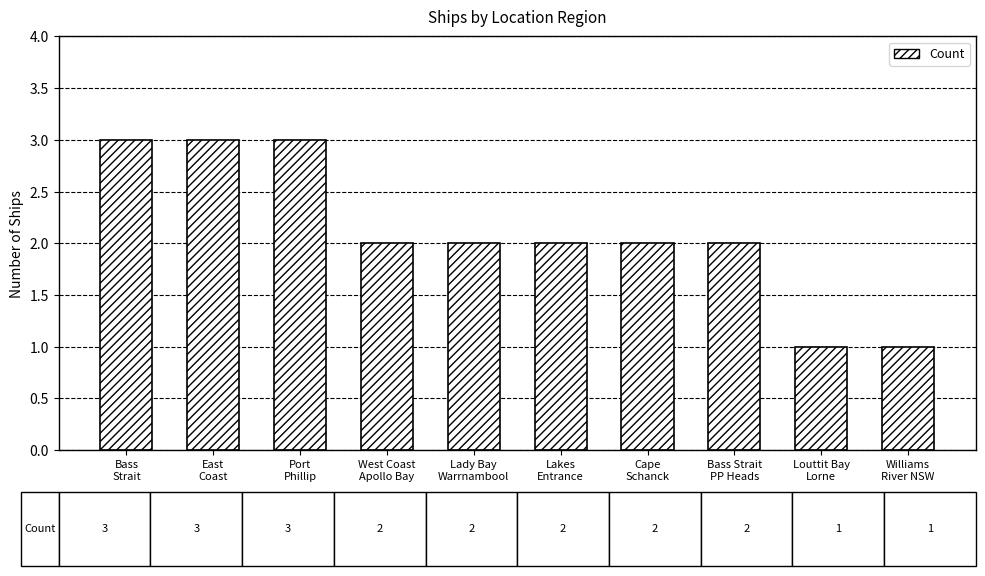

What is the greatest value displayed?

3